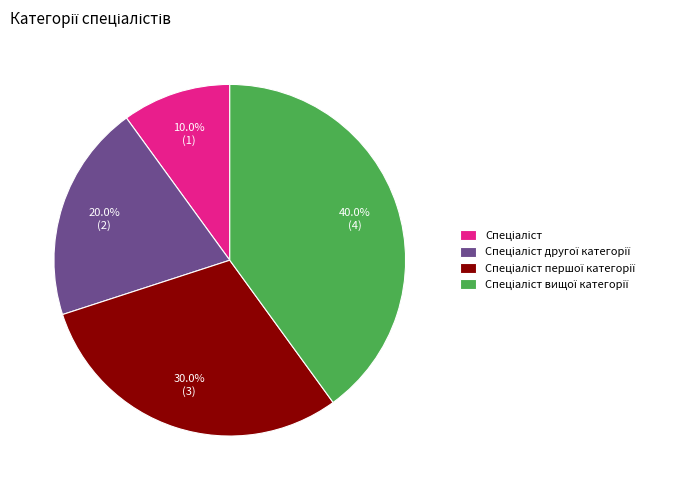

Is there a majority slice in this chart?

No